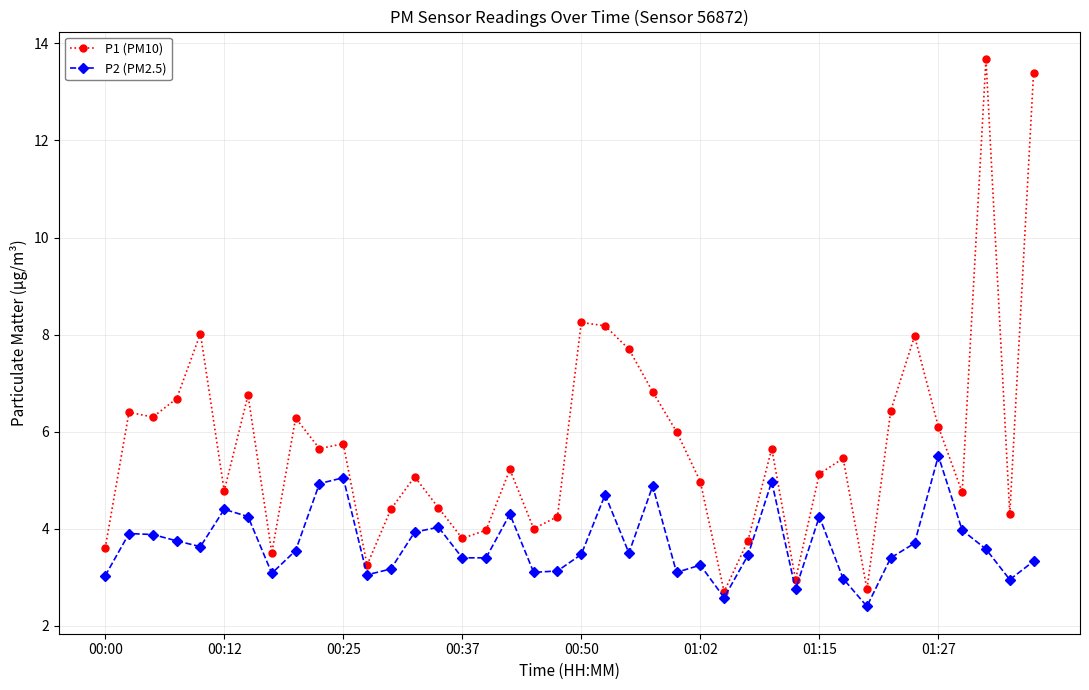

Which series has the largest total across all categories?

P1 (PM10)